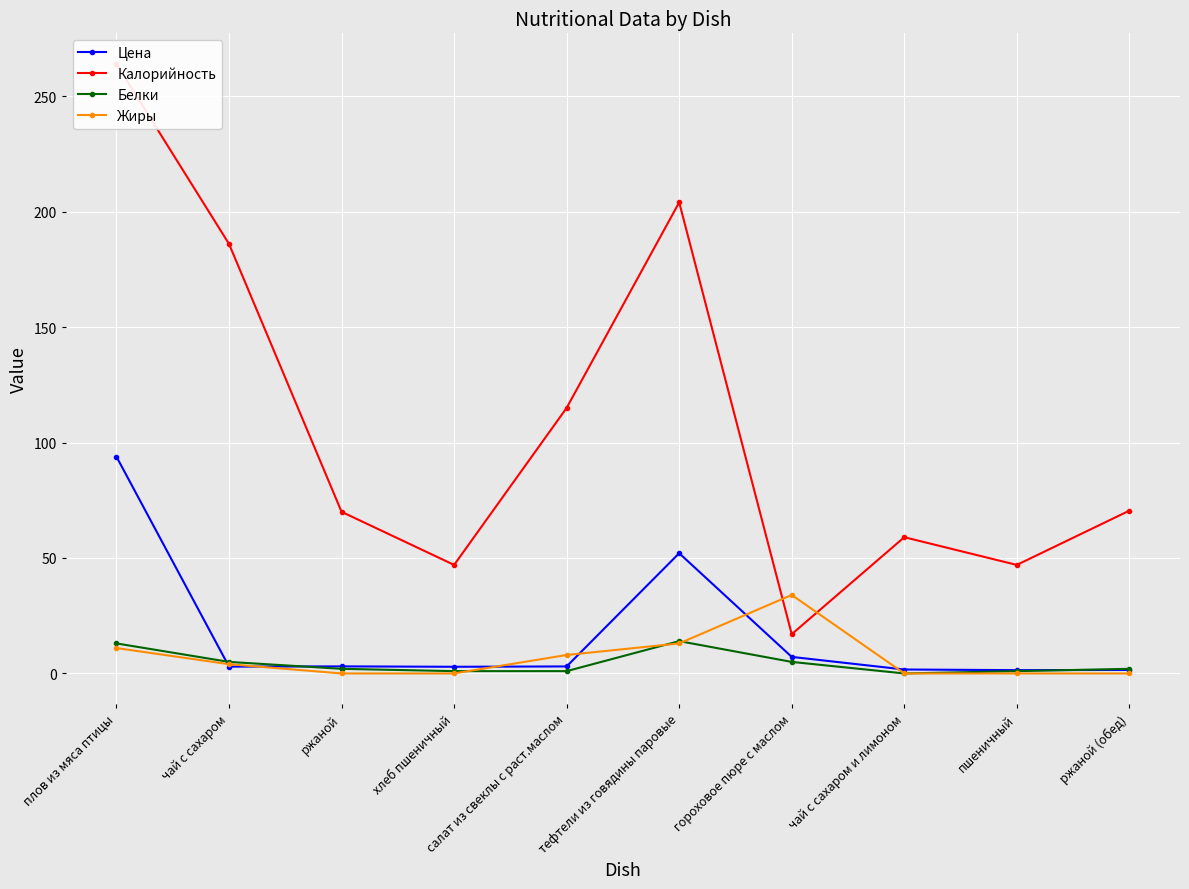

At which category is the sum across all series the highest?

плов из мяса птицы